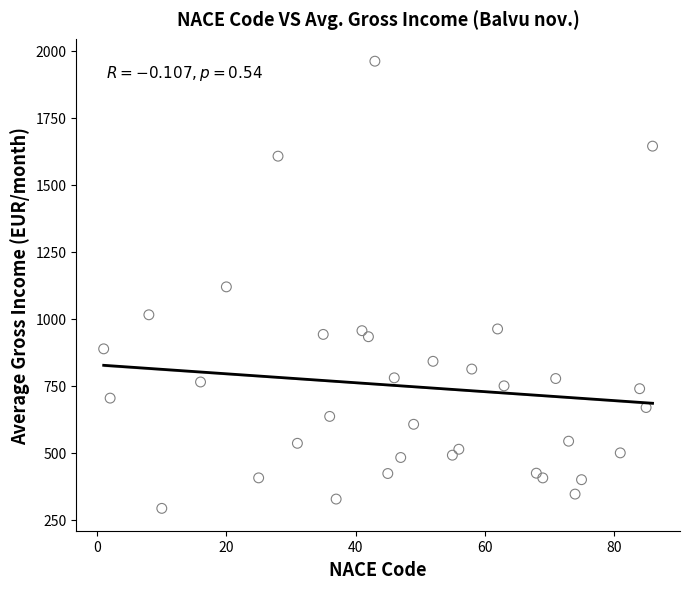

What is the range of Y values (max minus min)?

1666.8